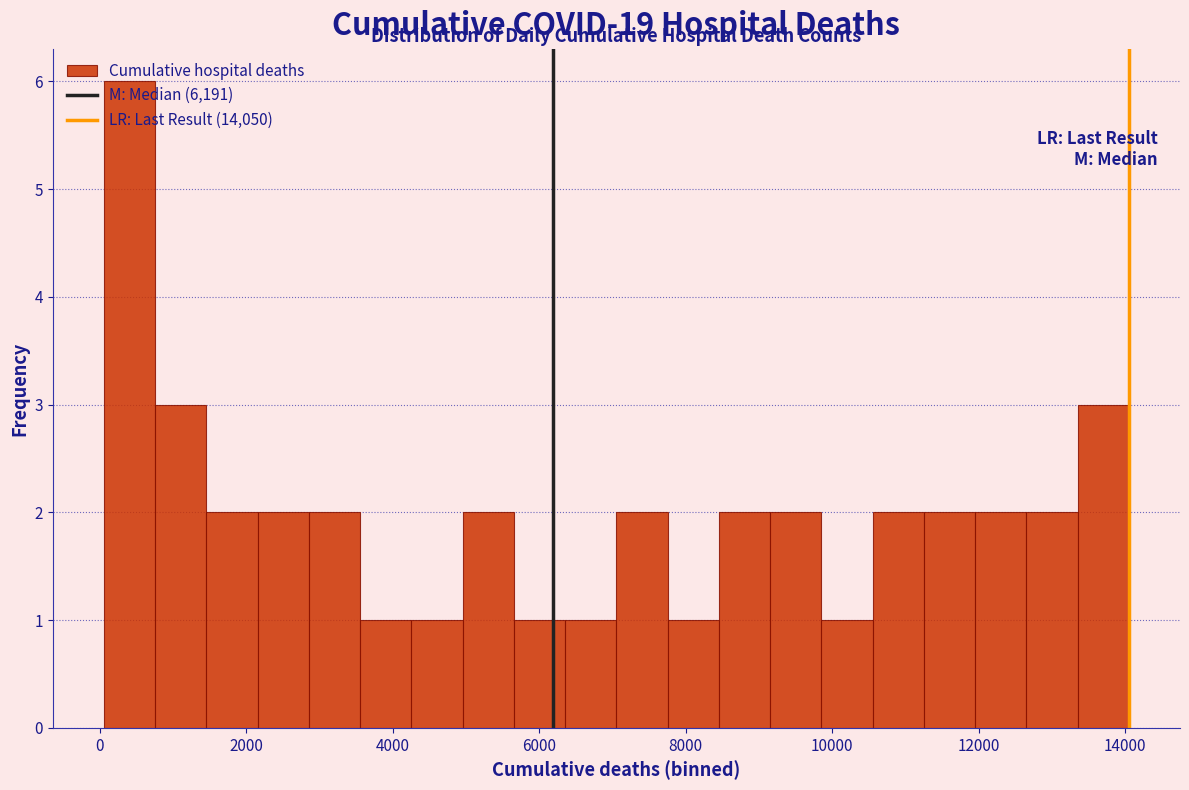

Around what value on the x-axis is the tallest bar? Give the approximate position of its centre, as read against the axis.

400